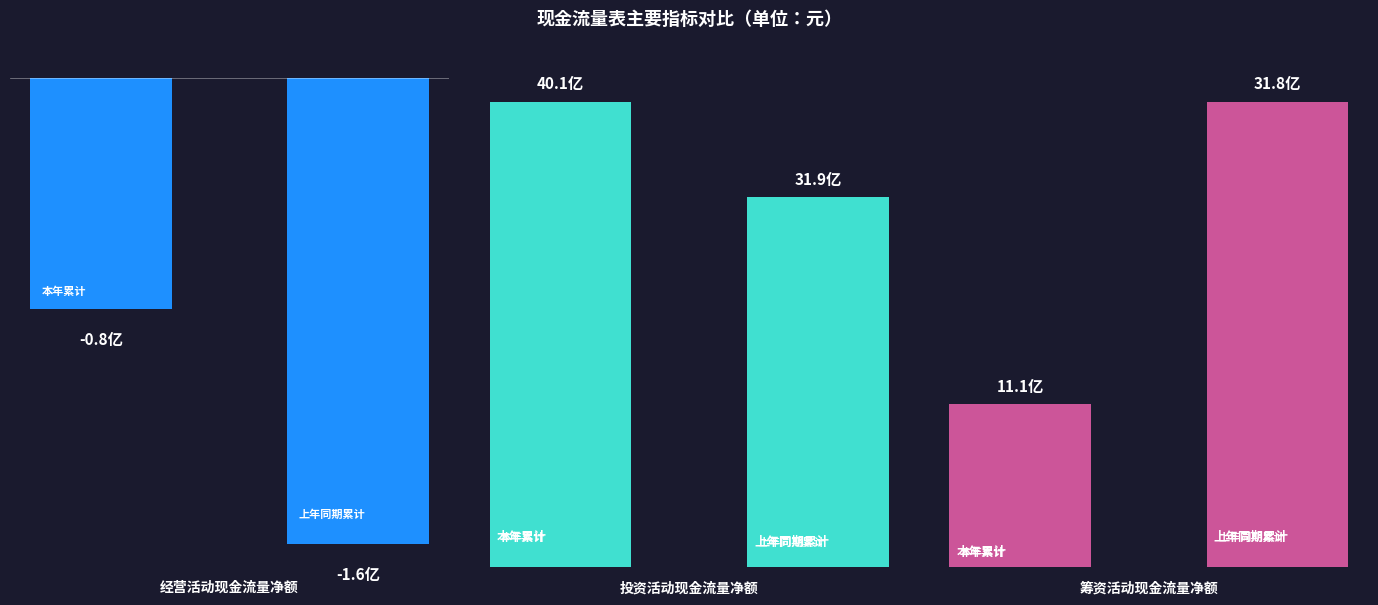

What are all the series names shown in the legend?

经营活动现金流量净额, 投资活动现金流量净额, 筹资活动现金流量净额